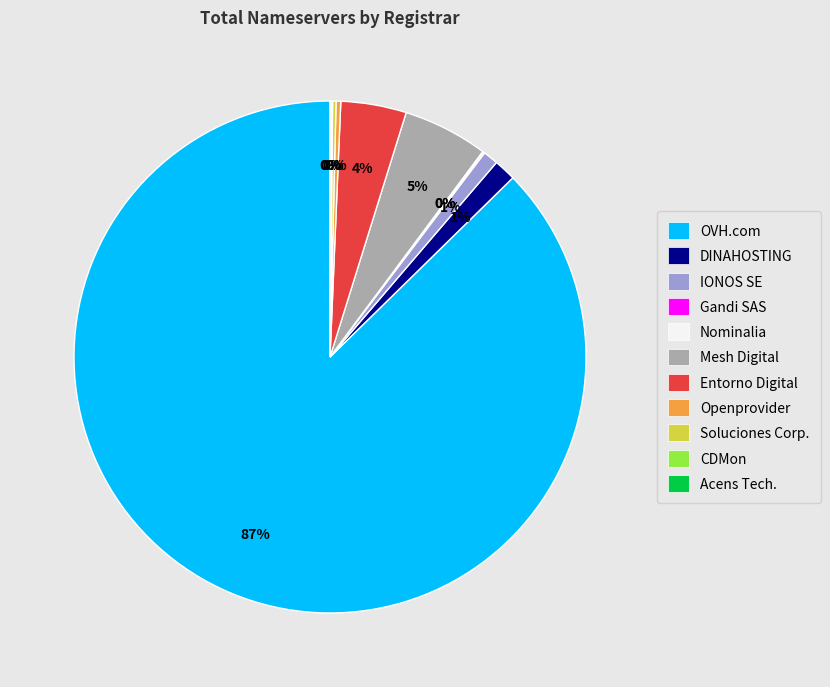

Does any single category account for the majority?

Yes